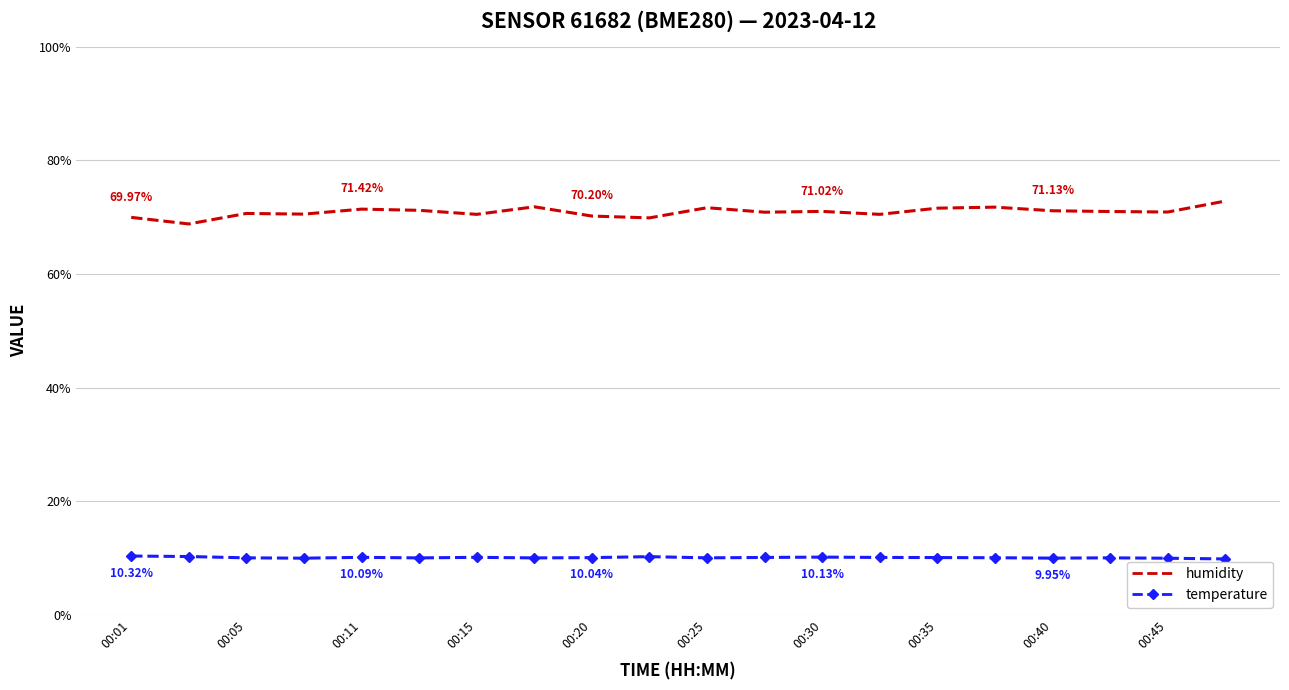

What is the difference between the maximum and minimum values in the humidity series?

4.0